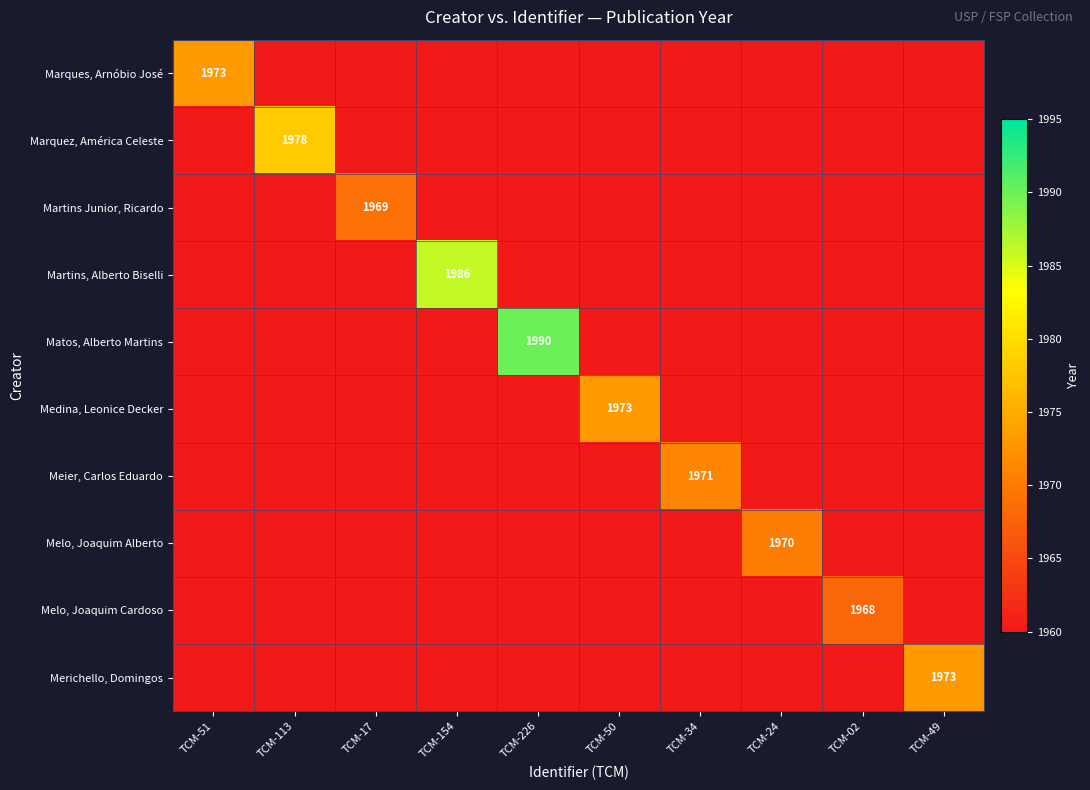

What is the sum of all Melo, Joaquim Alberto values?

1970